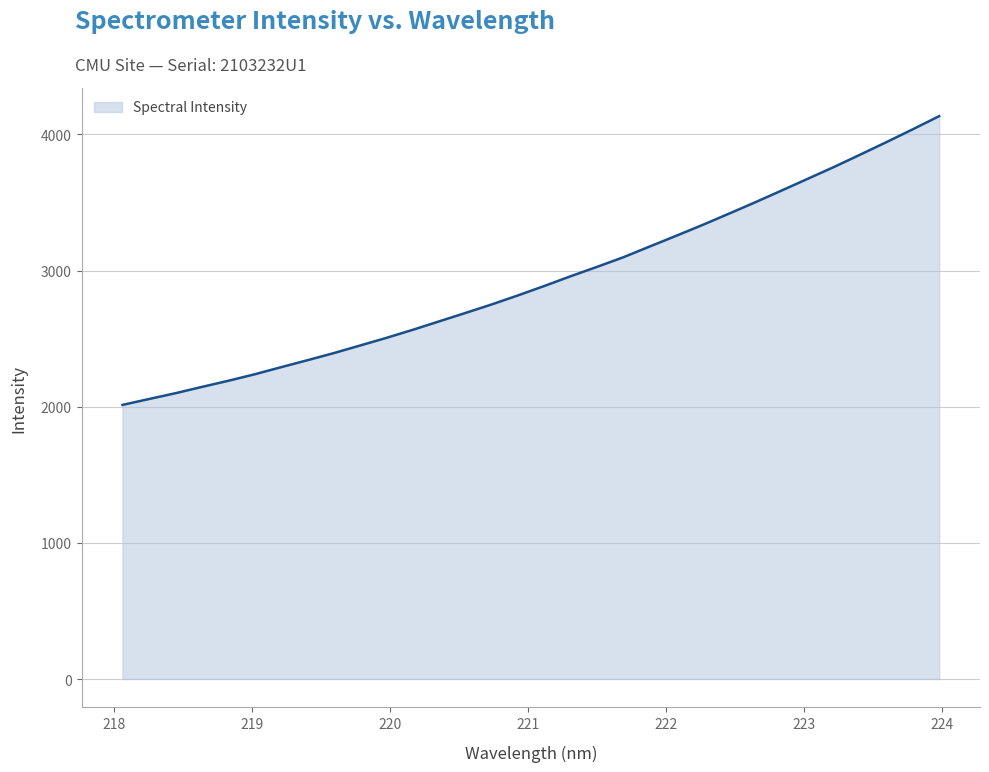

How many series are shown in this chart?

1